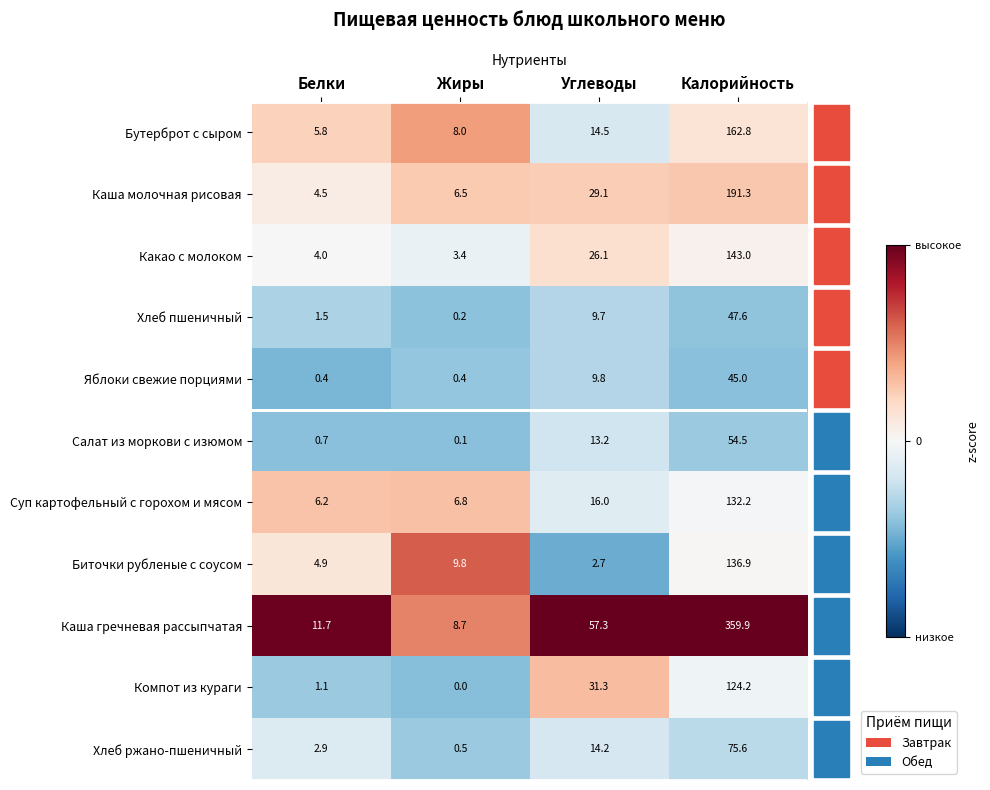

Which series has the largest total across all categories?

Каша гречневая рассыпчатая